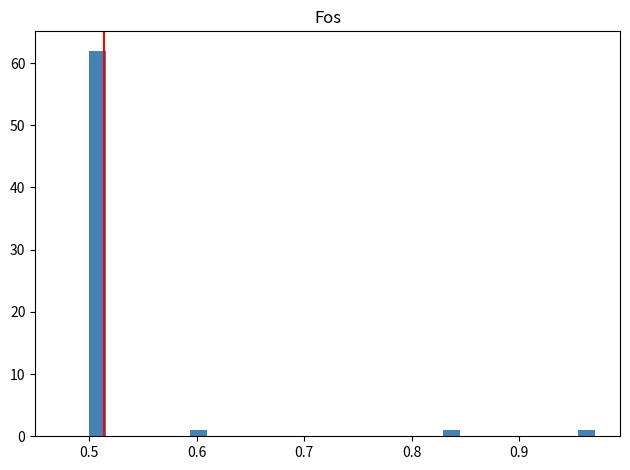

Read against the x-axis, roughly where is the centre of the tallest bar?

0.51